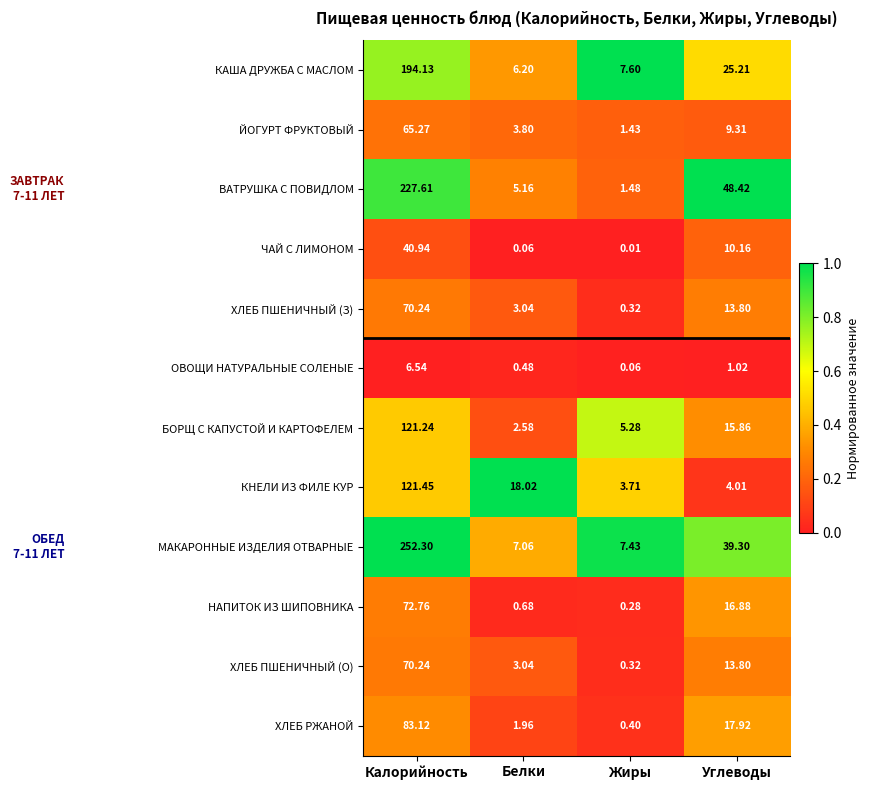

At which label does КНЕЛИ ИЗ ФИЛЕ КУР first exceed 18?

Калорийность